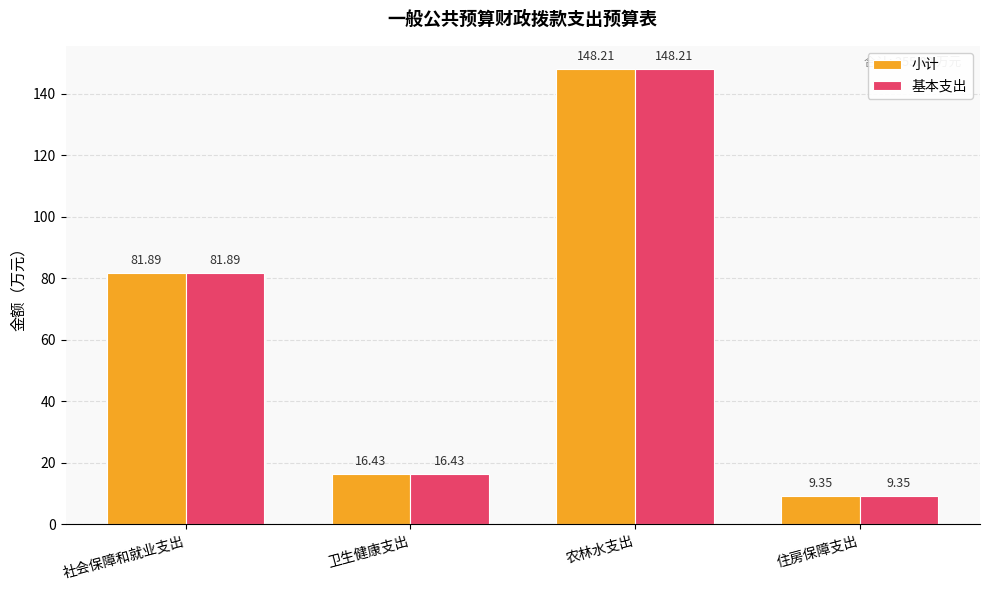

At which category is the sum across all series the highest?

农林水支出